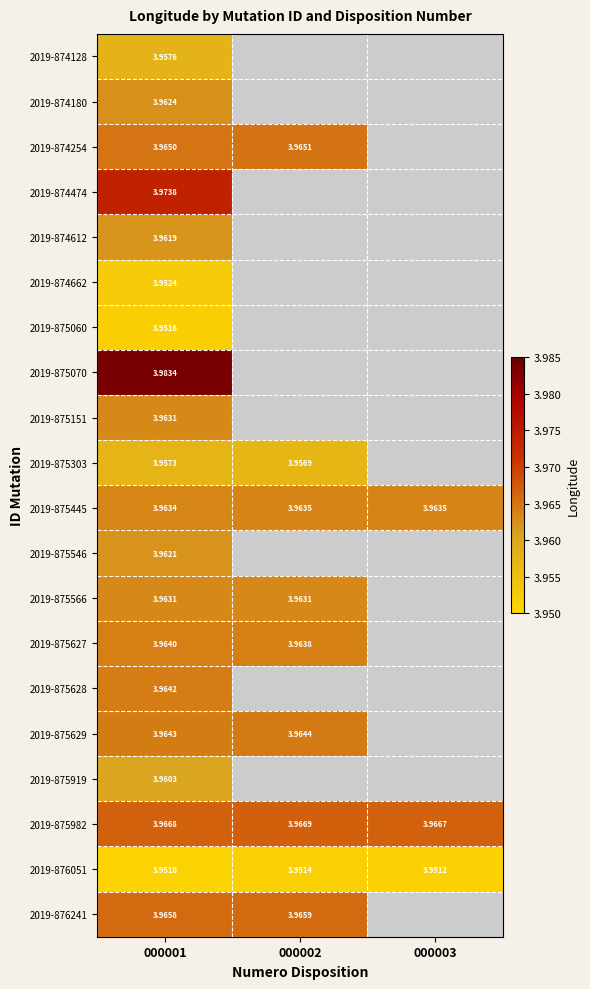

How many positive values does the 2019-875628 series have?

1